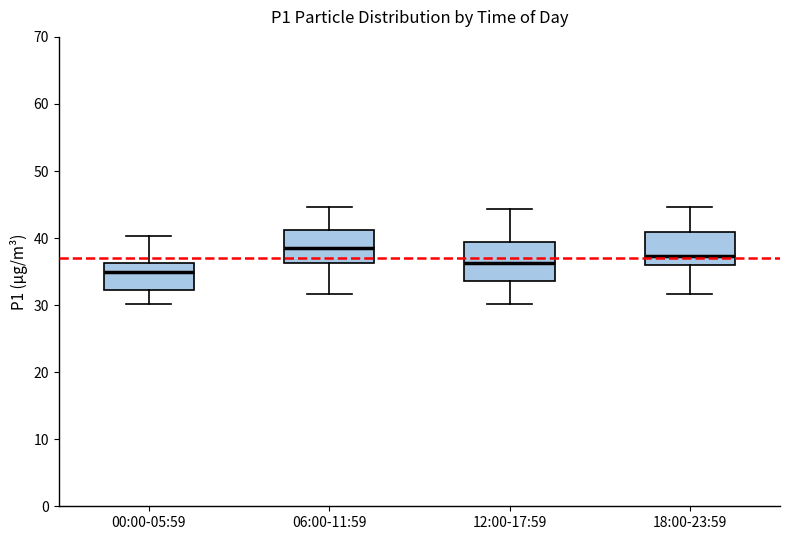

Which box's median line is the lowest?

00:00-05:59